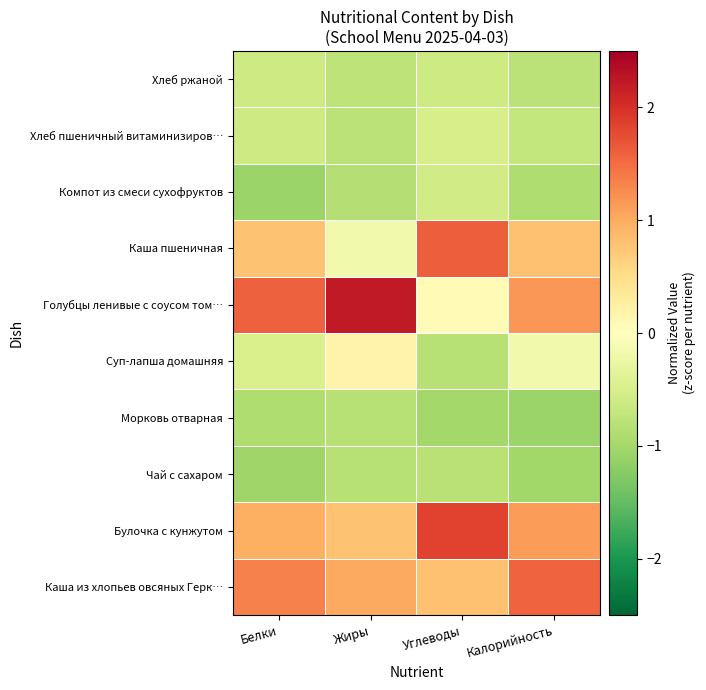

At which category is the sum across all series the highest?

Белки